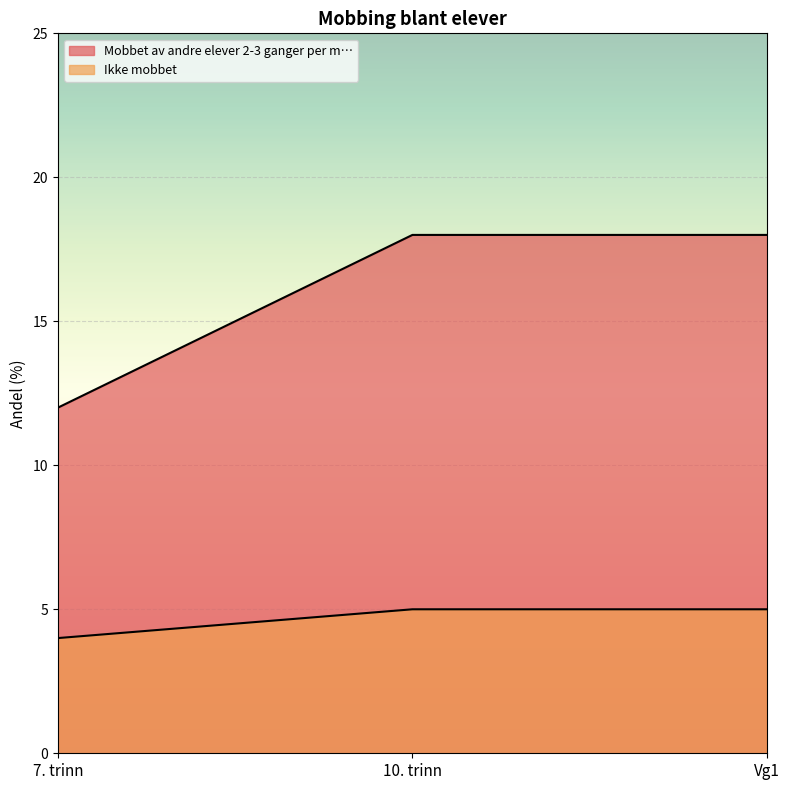

Reading right to left, transcribe all the data shown in this chart.

Mobbet av andre elever 2-3 ganger per m…: 18	18	12
Ikke mobbet: 5	5	4